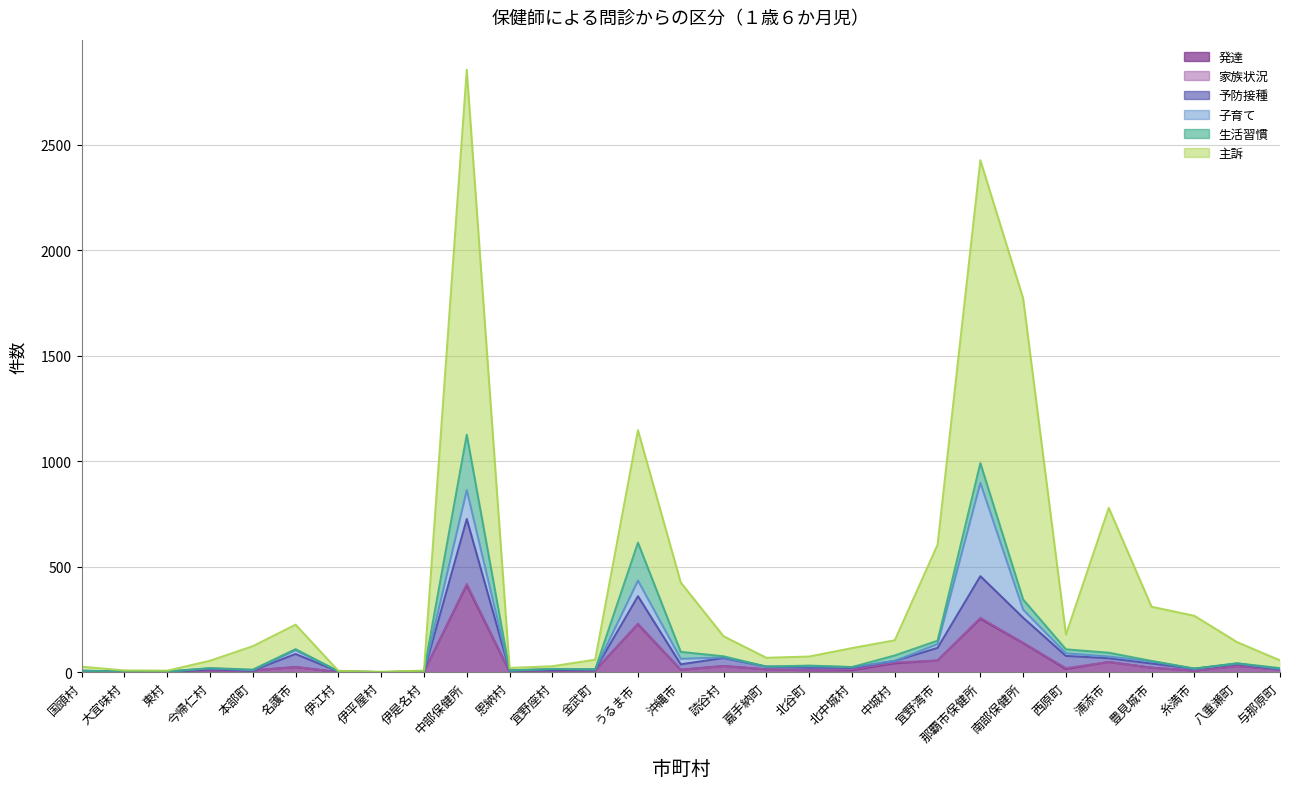

At which label does 発達 first exceed 11?

名護市